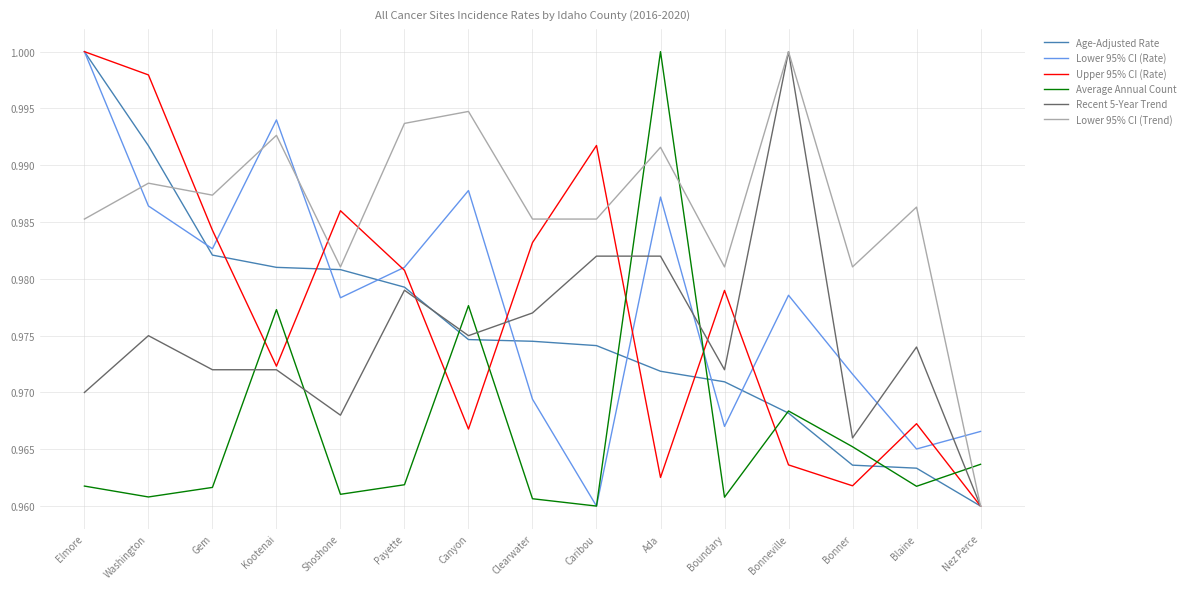

Does the chart display data point markers on the line(s)?

No